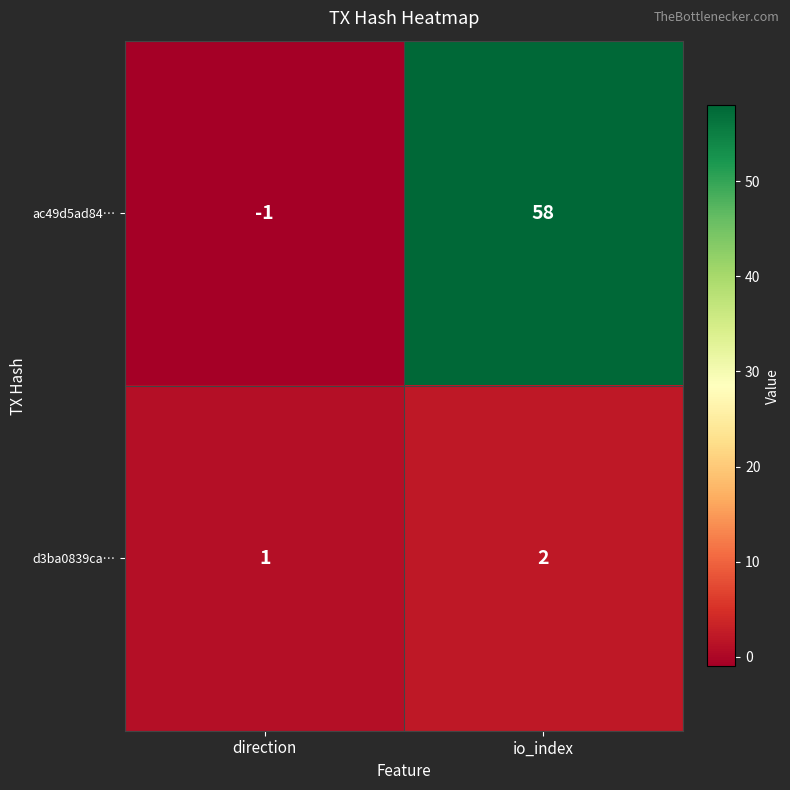

What is the smallest value displayed?

-1